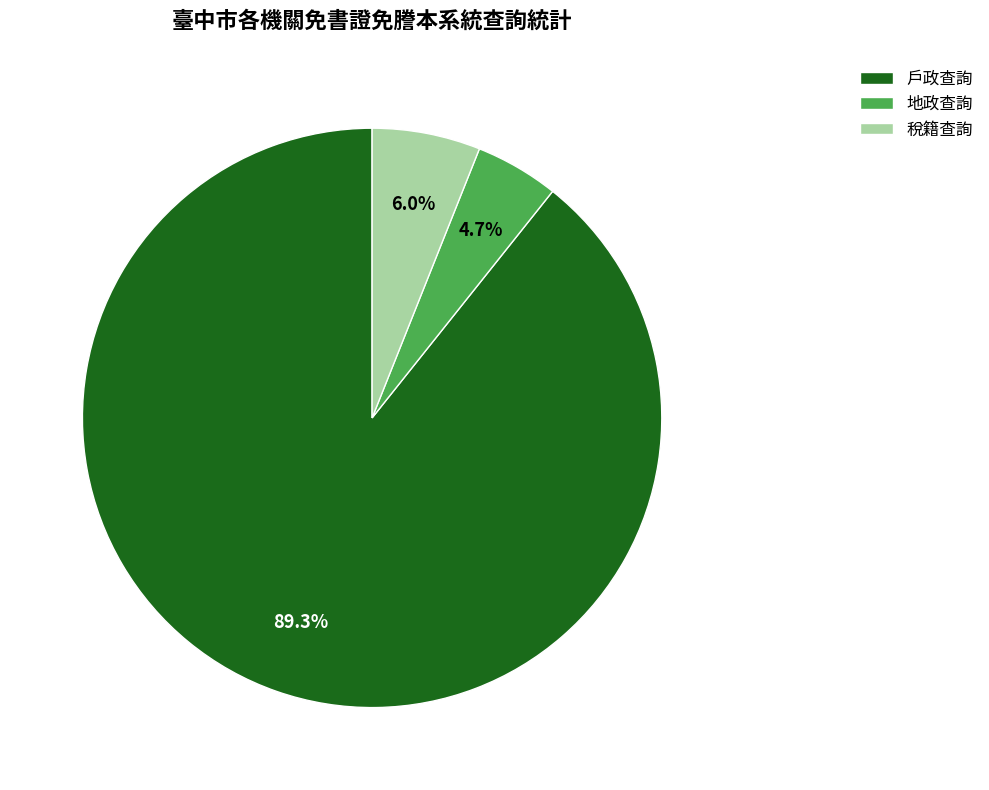

Is it true that 稅籍查詢 is 6% of the pie?

True